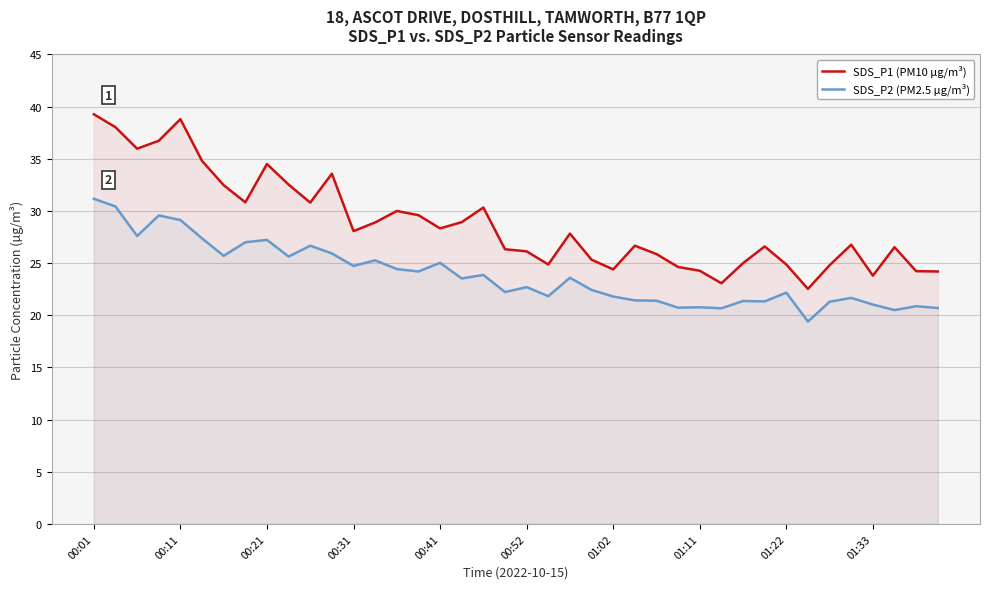

Which series has the widest spread of values?

SDS_P1 (PM10 µg/m³)